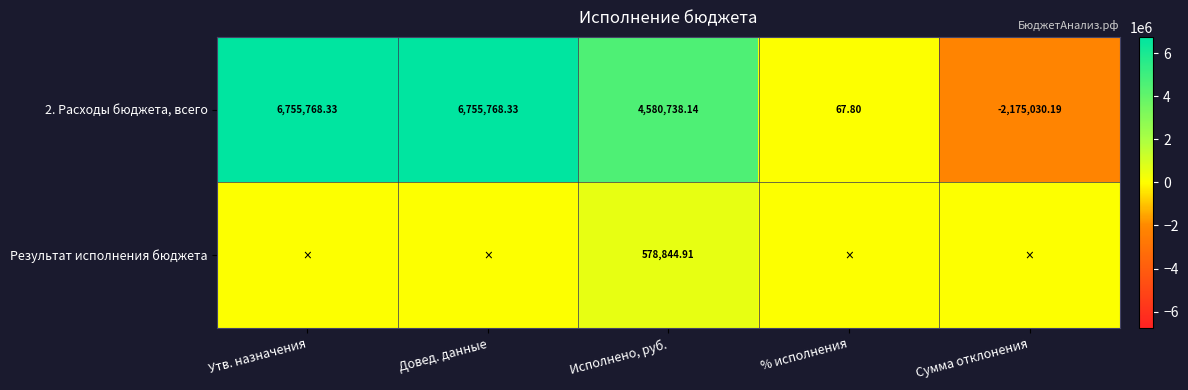

At which label does 2. Расходы бюджета, всего first exceed 4580738?

Утв. назначения